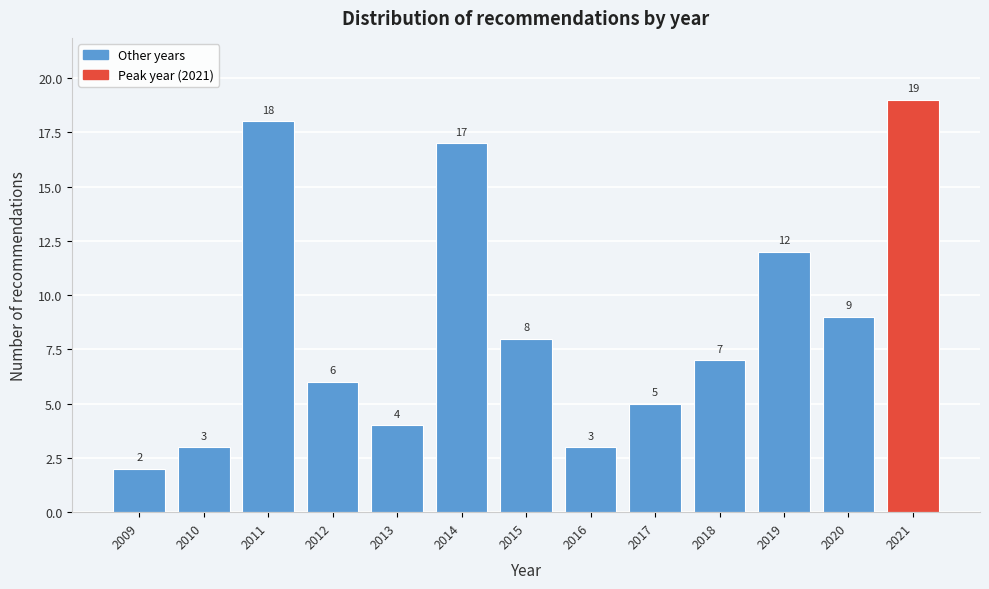

Reading right to left, transcribe all the data shown in this chart.

2021=19	2020=9	2019=12	2018=7	2017=5	2016=3	2015=8	2014=17	2013=4	2012=6	2011=18	2010=3	2009=2